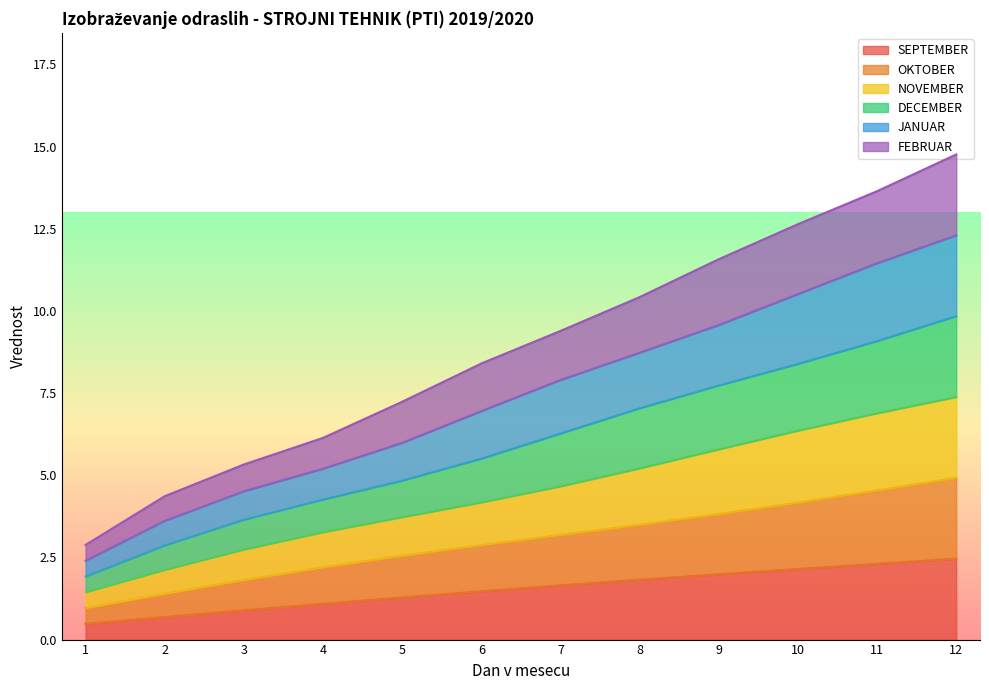

List the series in order of their peak value, lowest first.

FEBRUAR, JANUAR, DECEMBER, NOVEMBER, OKTOBER, SEPTEMBER